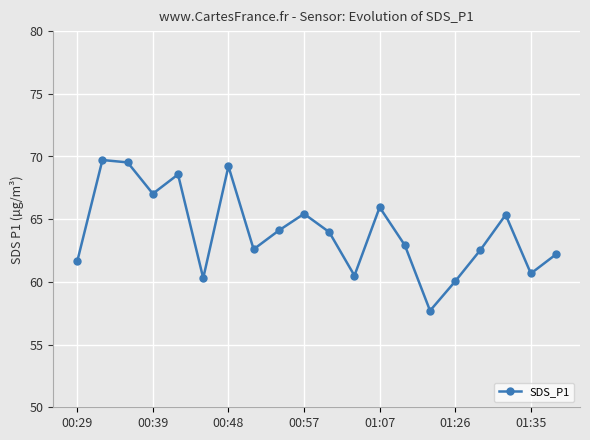

How many points are lower than both their immediate neighbors (excluding endpoints)?

6